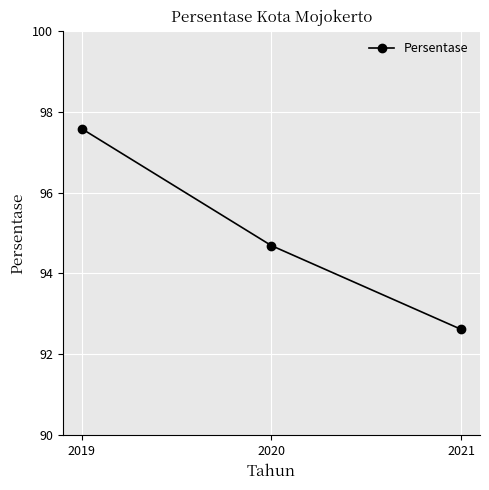

How many categories are shown in the chart?

3